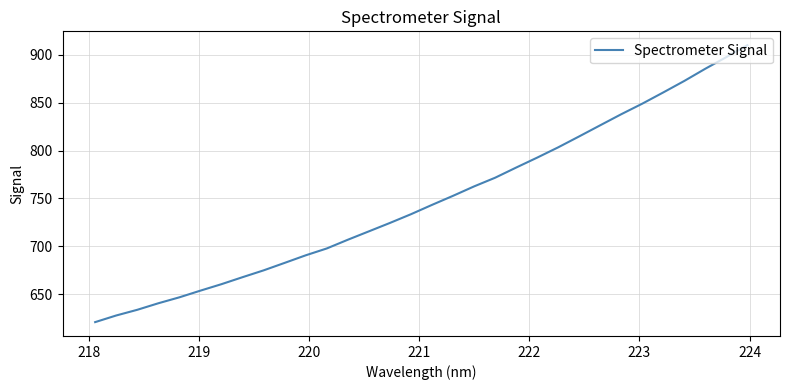

What is the smallest value displayed?

620.8